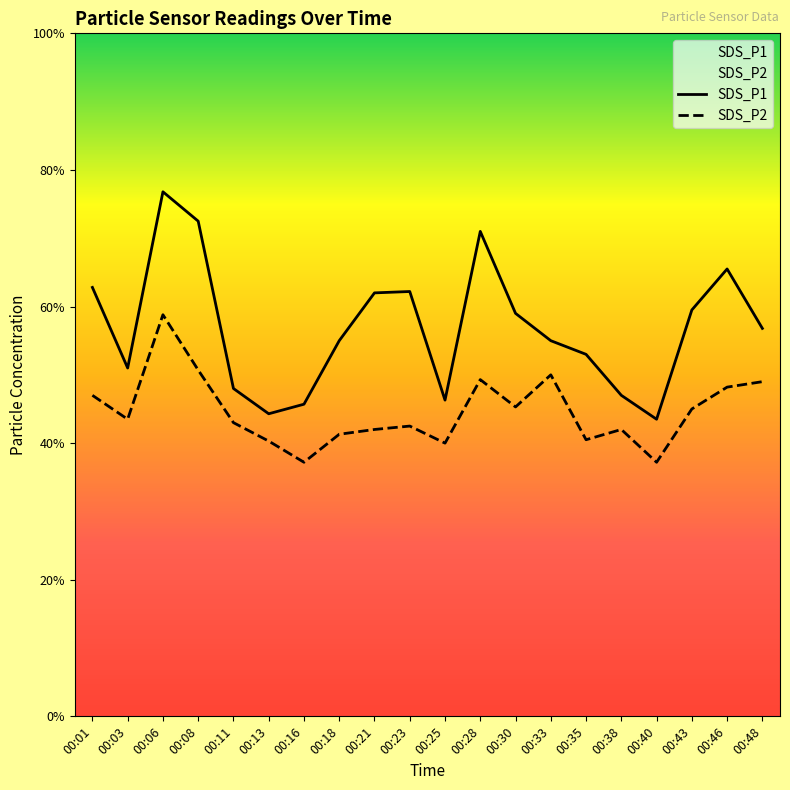

Rank the series at 00:30 from lowest to highest value.

SDS_P2, SDS_P1